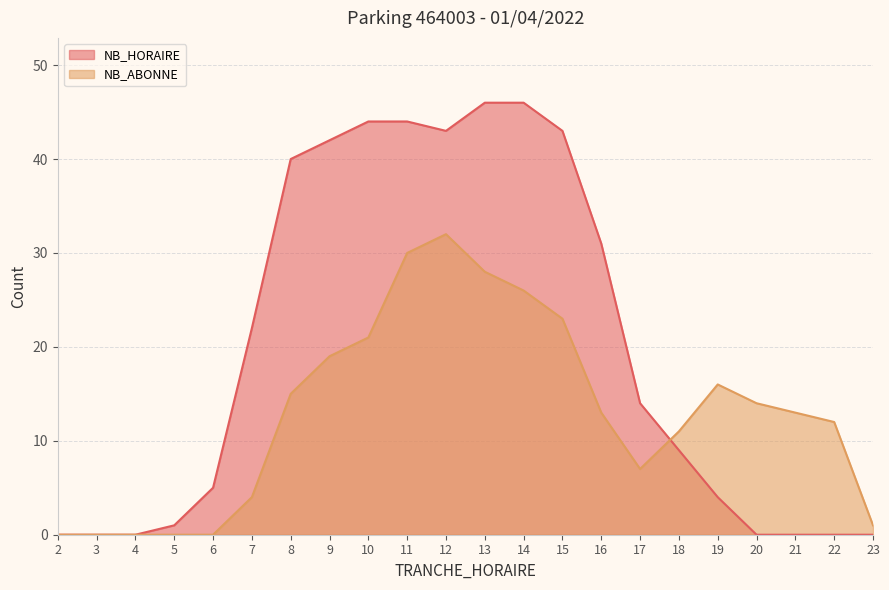

Is the value of NB_HORAIRE at 19 greater than the value of NB_ABONNE at 23?

Yes